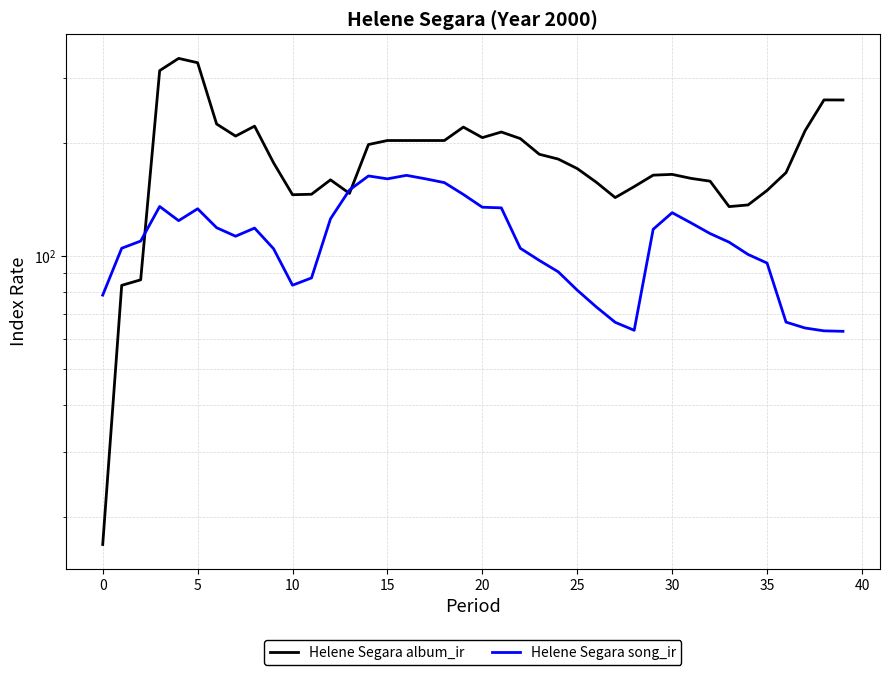

How many times do Helene Segara album_ir and Helene Segara song_ir cross each other?

3